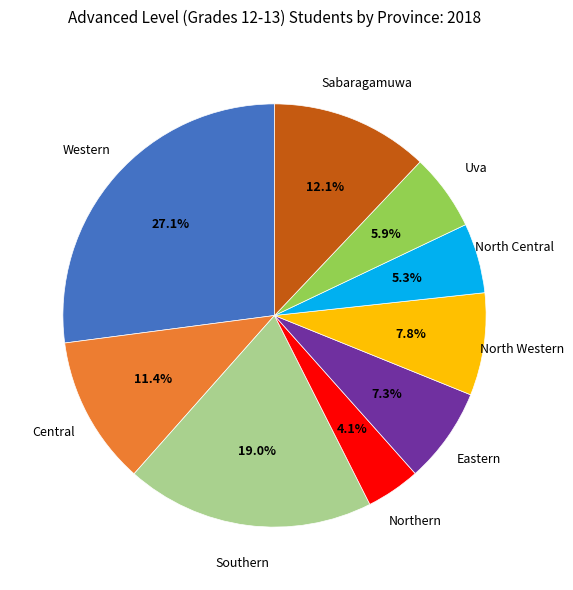

How many segments does this pie chart have?

9